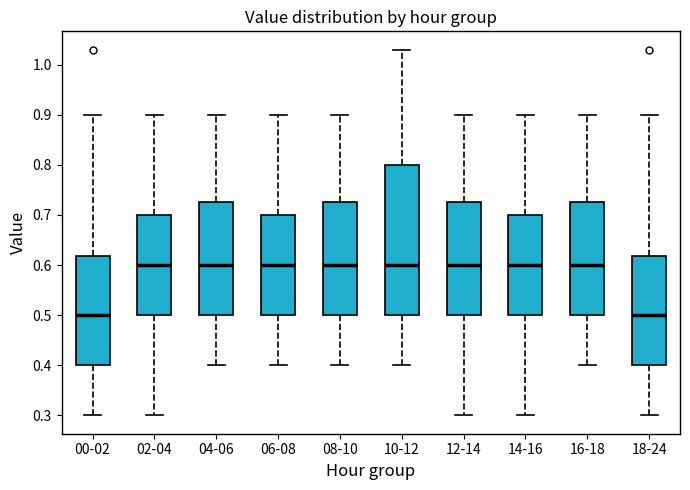

Where does the median line of the box for 04-06 sit on the y-axis? The values are not printed on the chart, so give them approximately, as read against the axis.

0.60